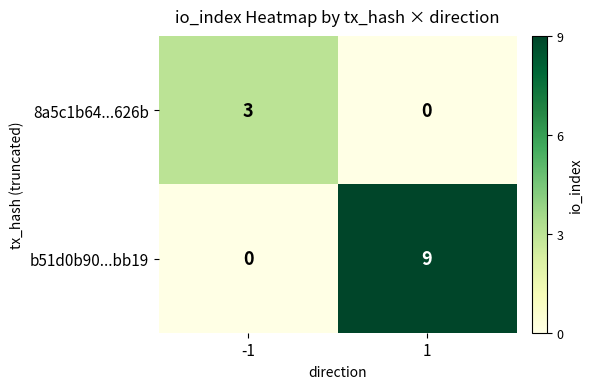

Reading left to right, list all the values displayed in this chart.

8a5c1b64...626b: -1=3	1=0
b51d0b90...bb19: -1=0	1=9